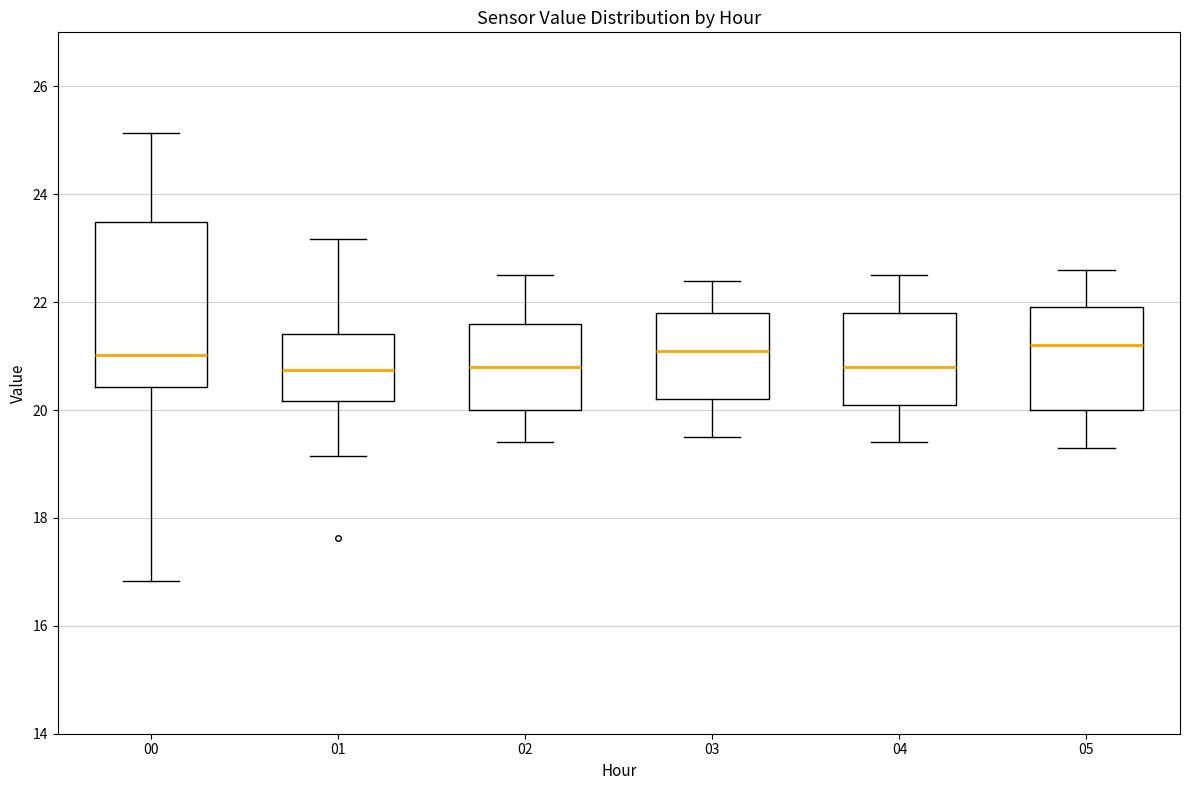

Comparing the boxes themselves (not the whiskers), which one is the tallest?

00